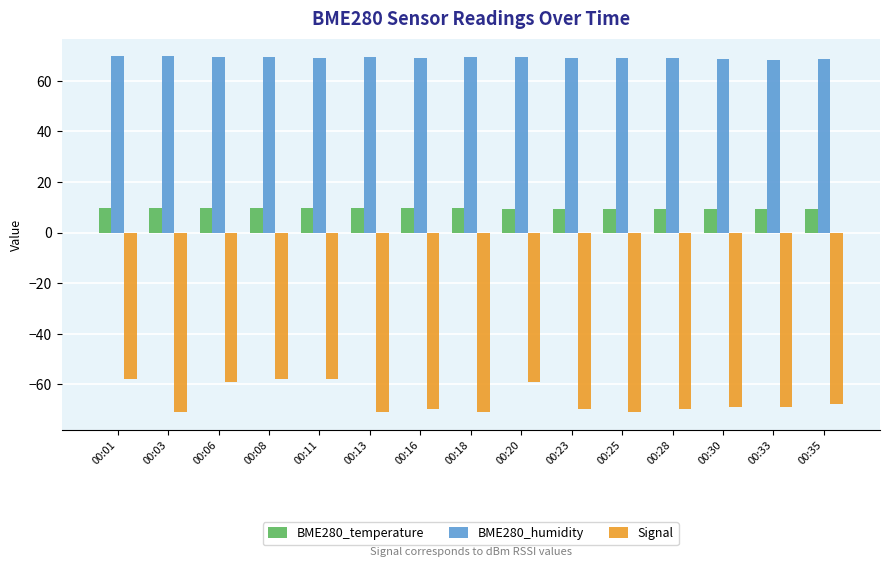

Are the bars horizontal?

No